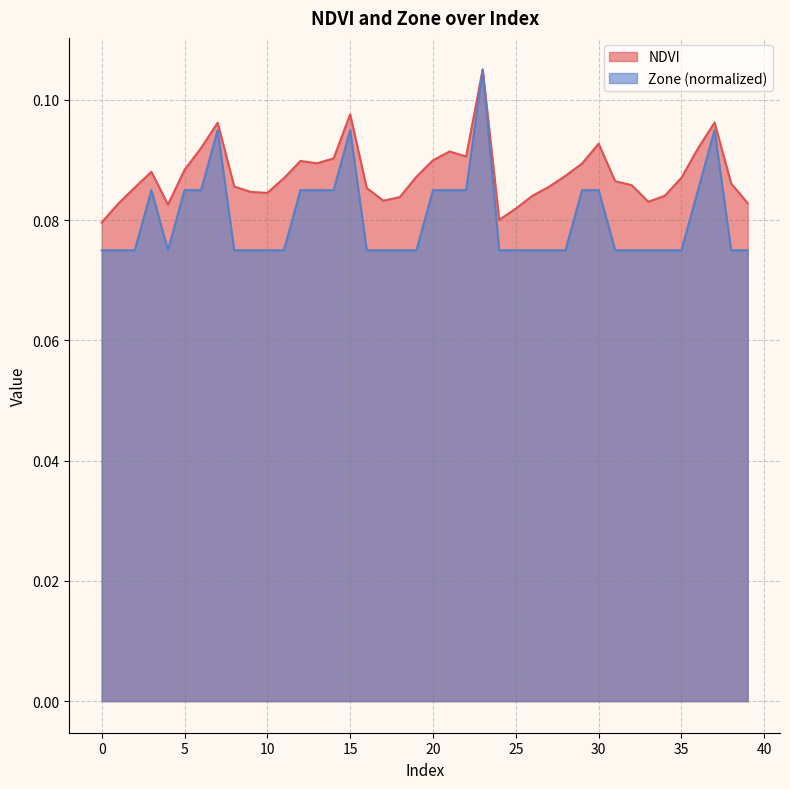

Which series changed the most between 2 and 9?

NDVI